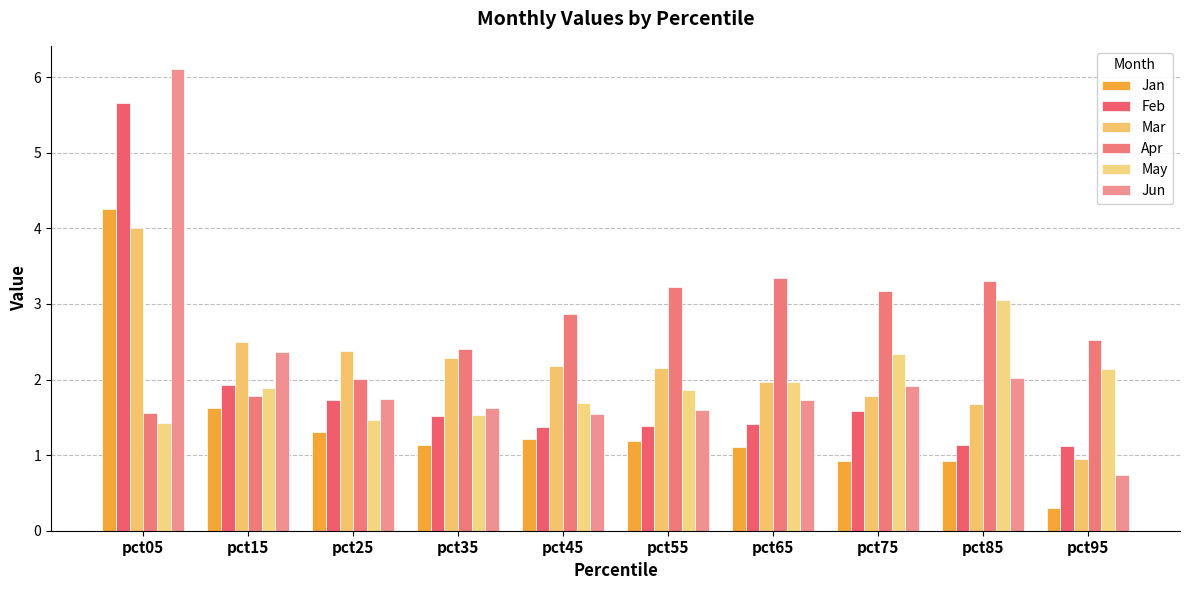

The Apr series shows 1.6 at pct05. True or false?

True